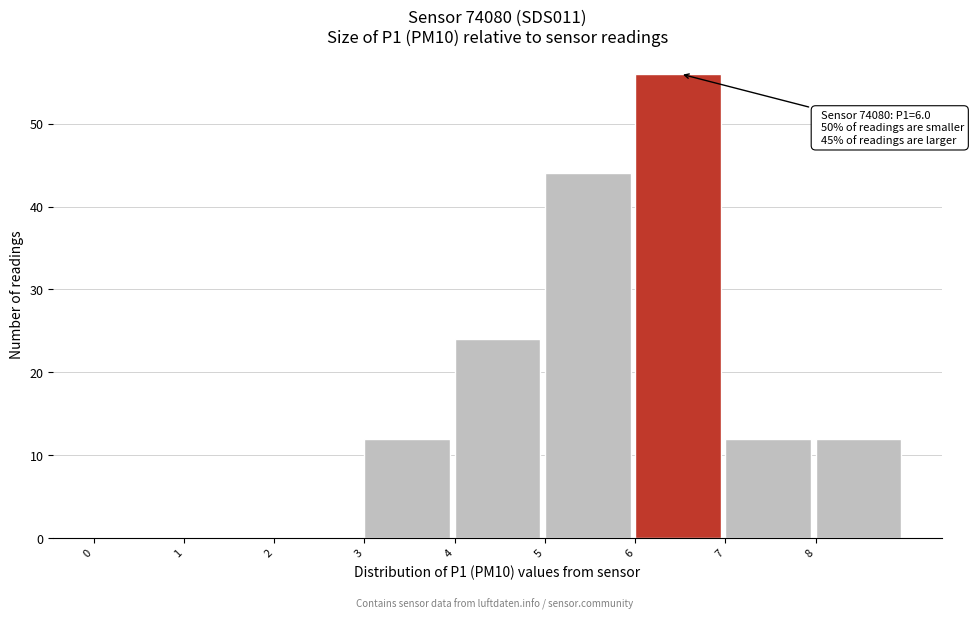

Which range on the x-axis has the tallest bar?

6 to 7